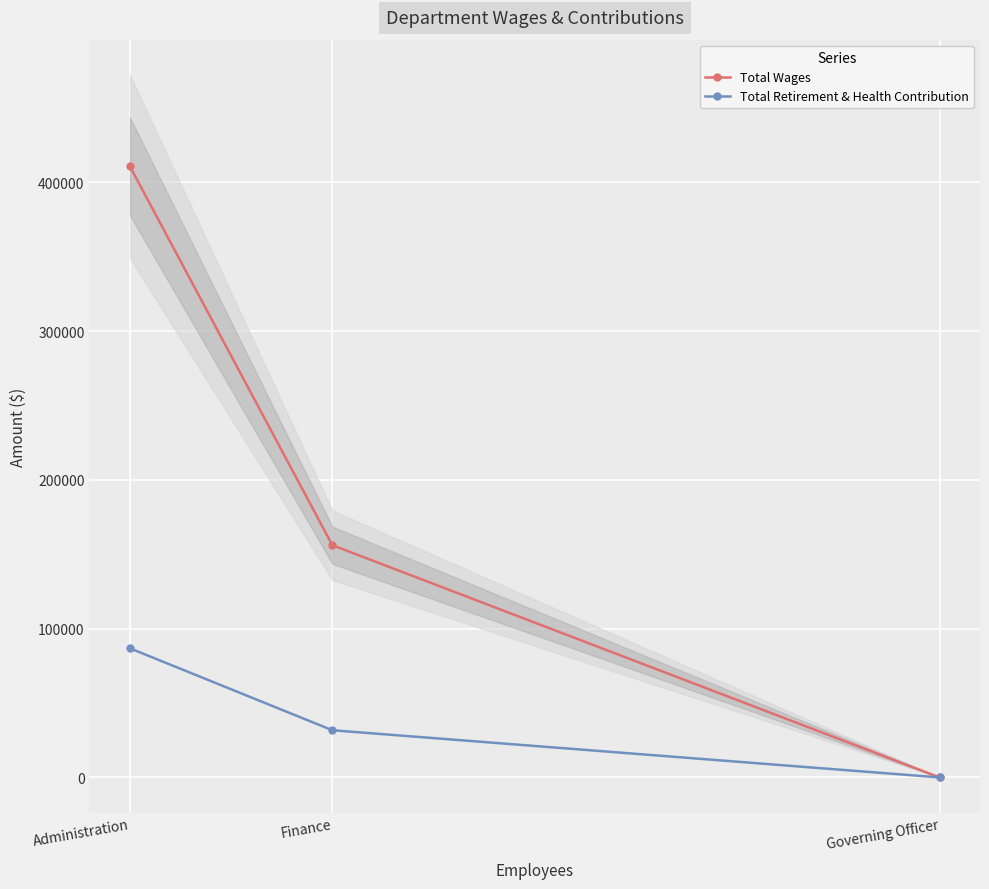

Rank the series by their maximum value, from lowest to highest.

Total Retirement & Health Contribution, Total Wages